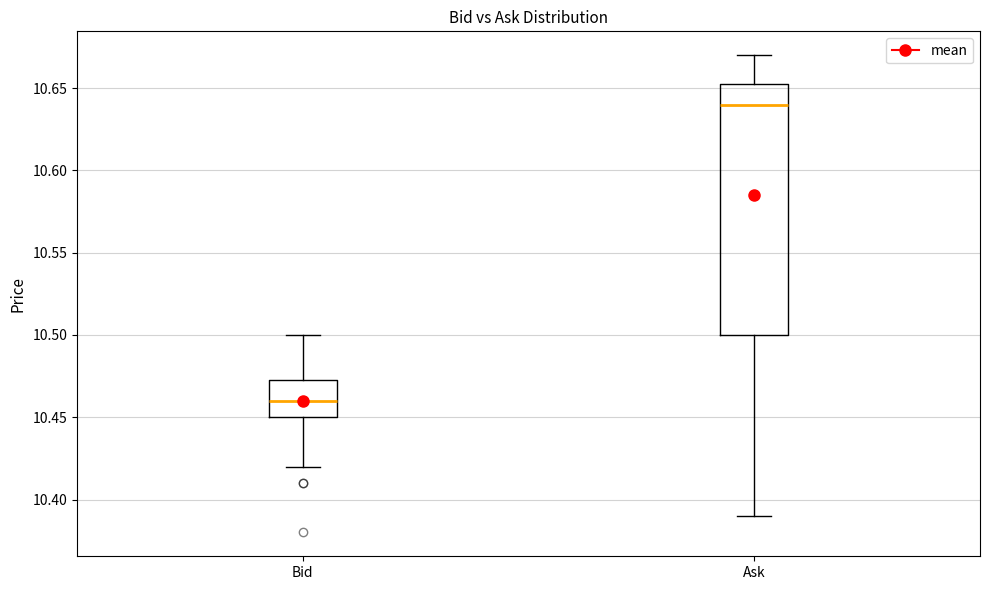

Comparing the boxes themselves (not the whiskers), which one is the tallest?

Ask